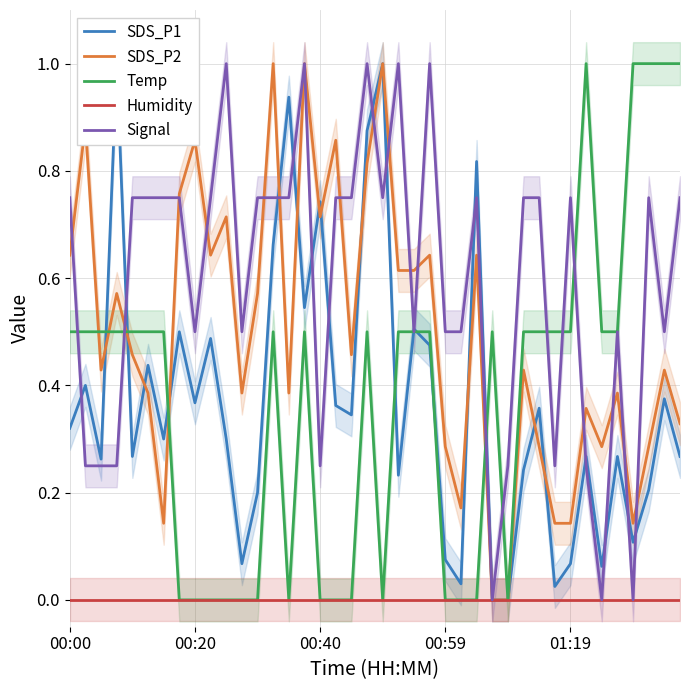

Is it true that Temp equals 0.0 at 17?

True